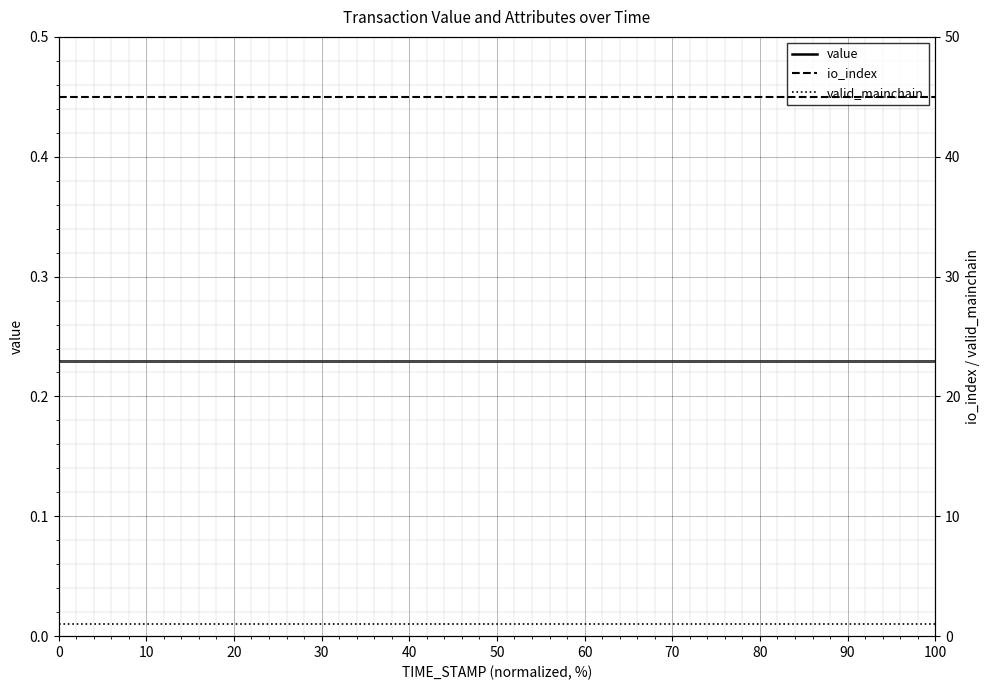

What are all the series names shown in the legend?

value, io_index, valid_mainchain